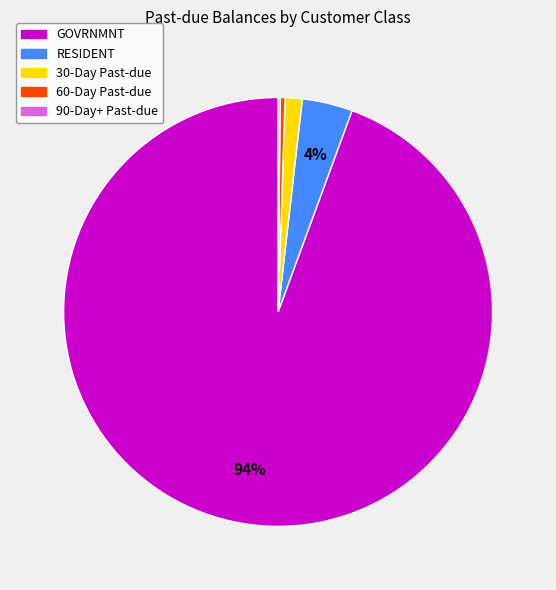

To the nearest percent, what is the average slice percentage?

20%